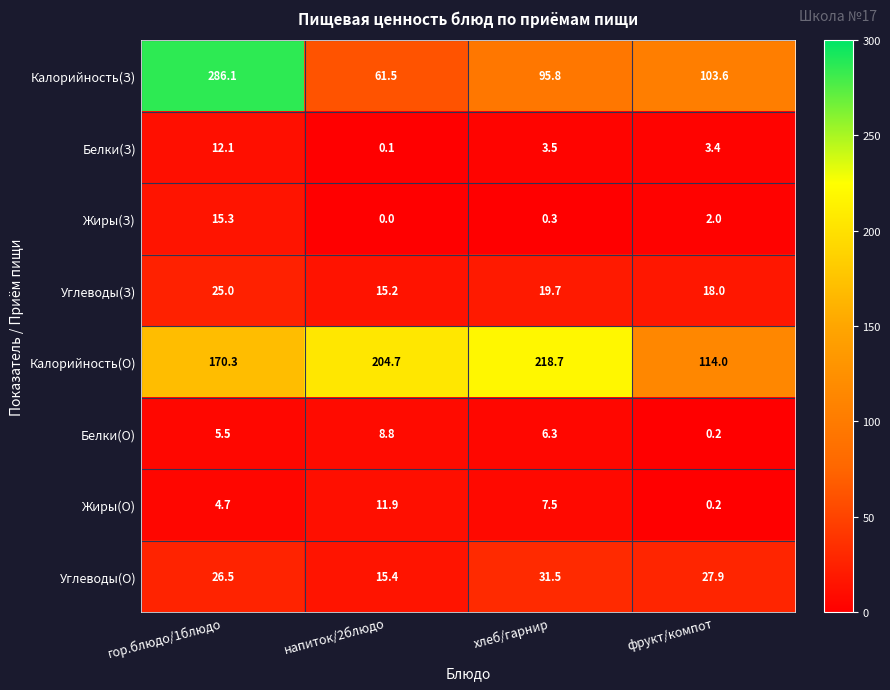

Between напиток/2блюдо and фрукт/компот, which series saw the biggest shift?

Калорийность(О)